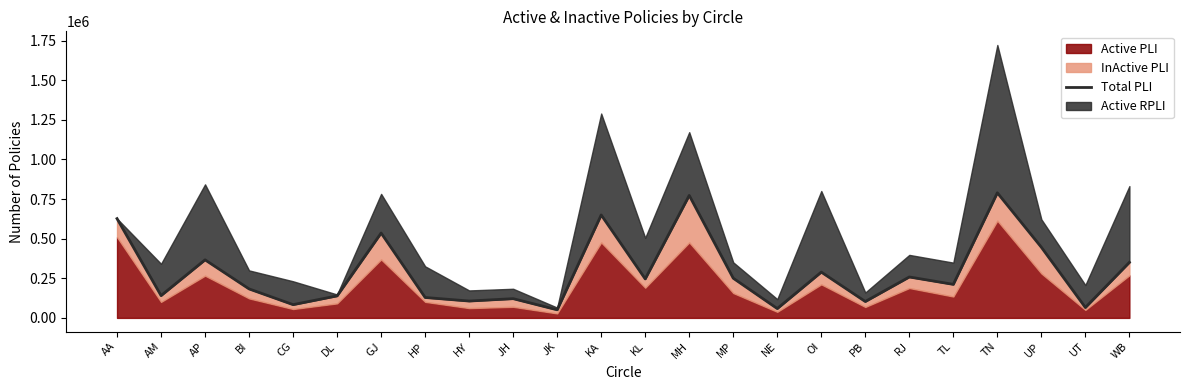

Which has a higher value, RJ or TN?

TN